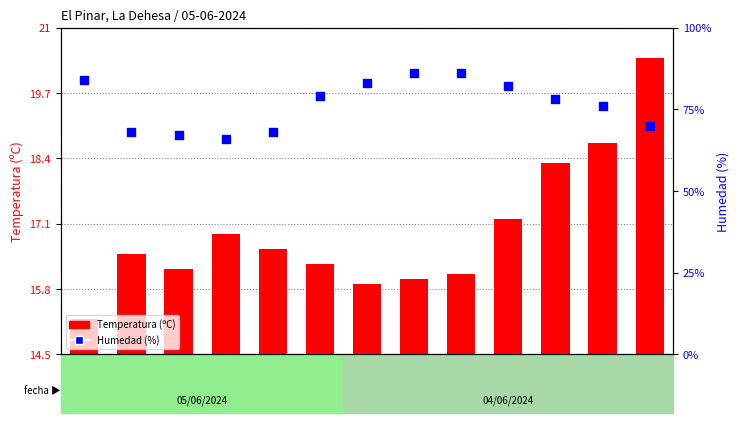

What is the total value across all series at 21:00?

102.1